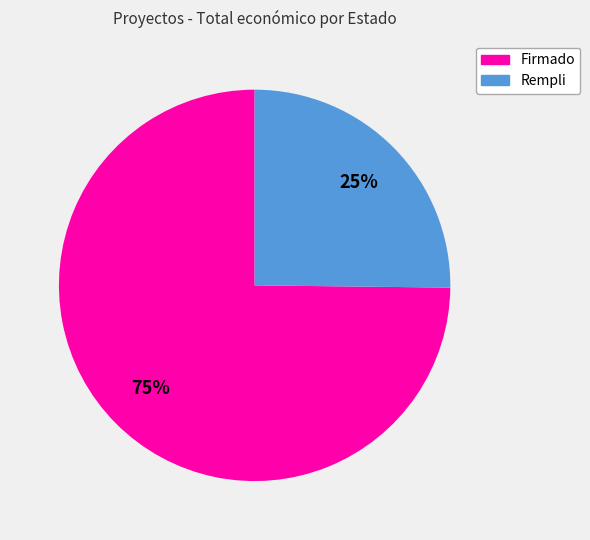

Is it true that Firmado is 75% of the pie?

True